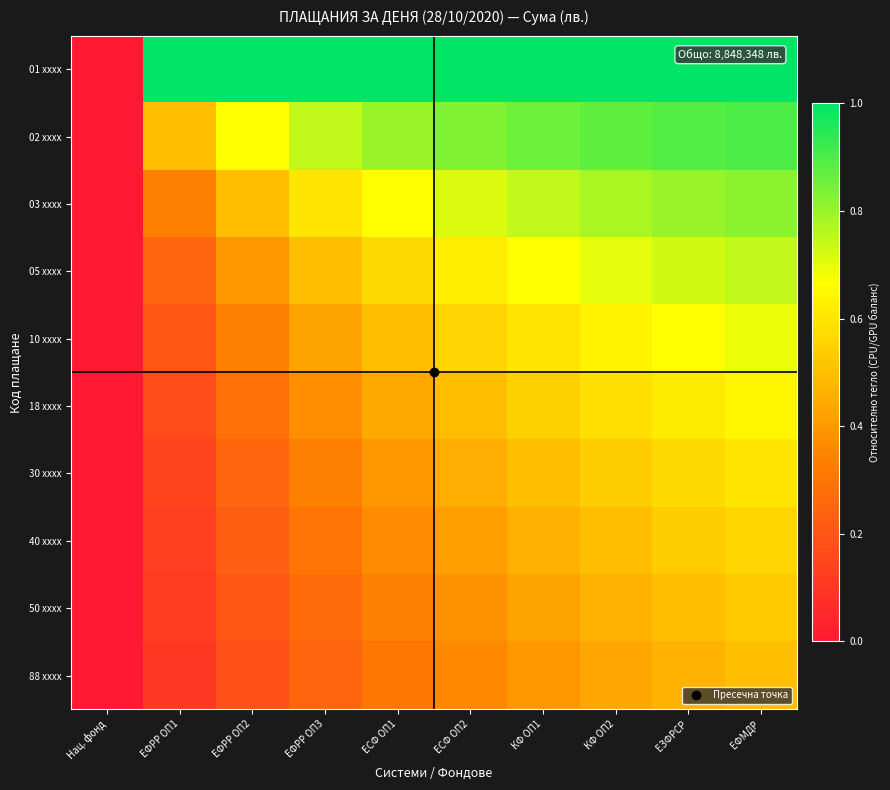

Which has a higher value, ЕЗФРСР or КФ ОП1?

ЕЗФРСР